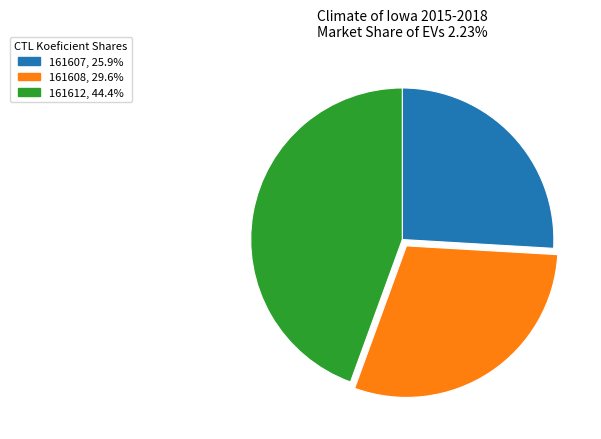

Rank the categories by value from lowest to highest.

161607, 161608, 161612